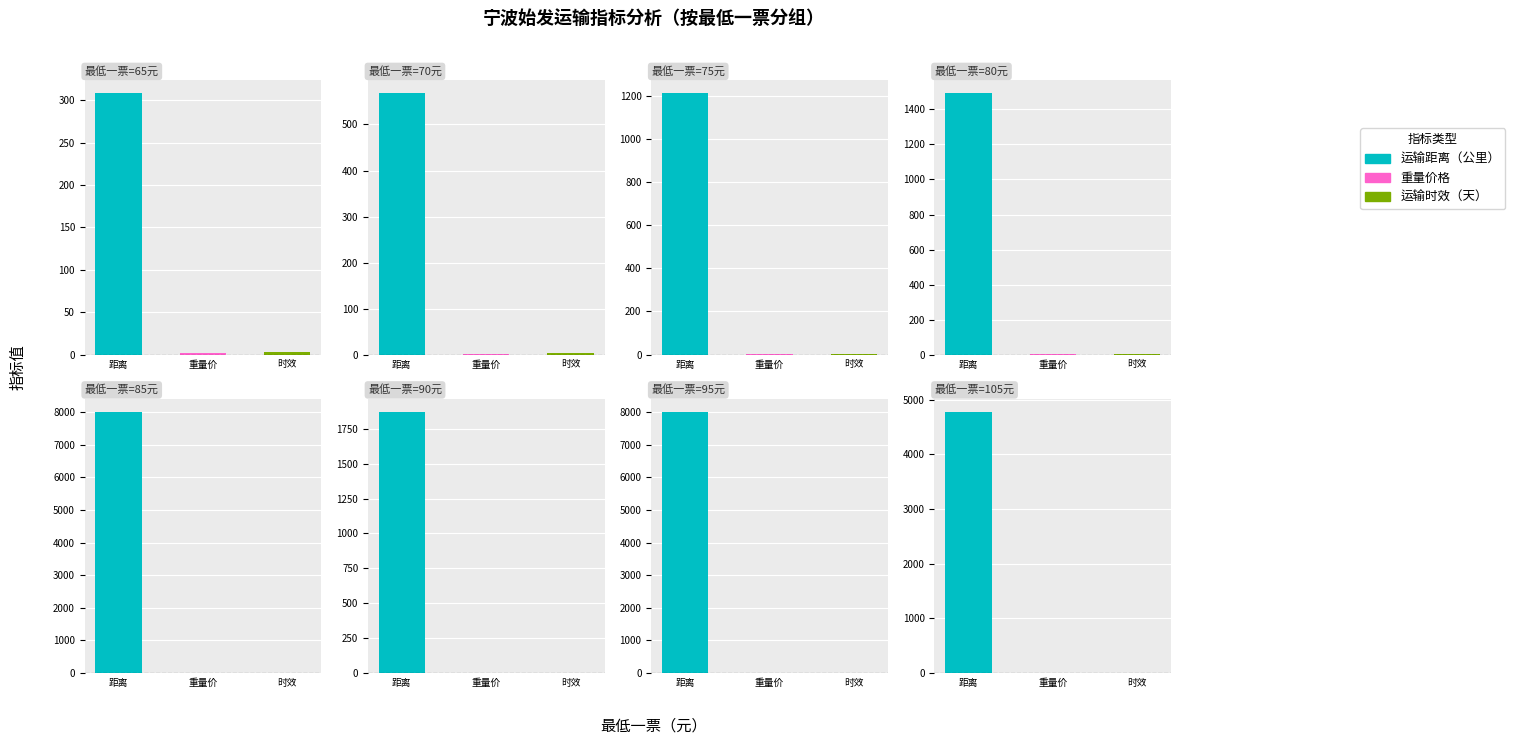

What is the greatest value displayed?

8000.0